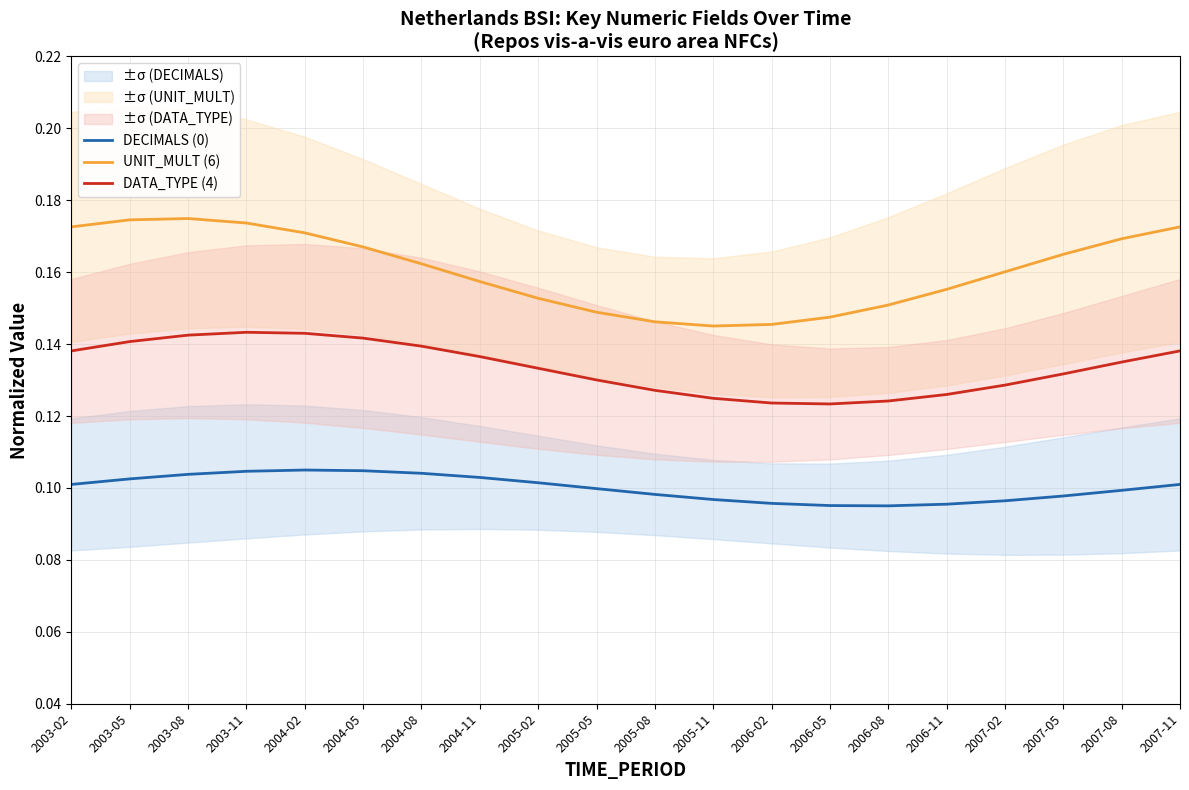

How many lines are shown in the chart?

3